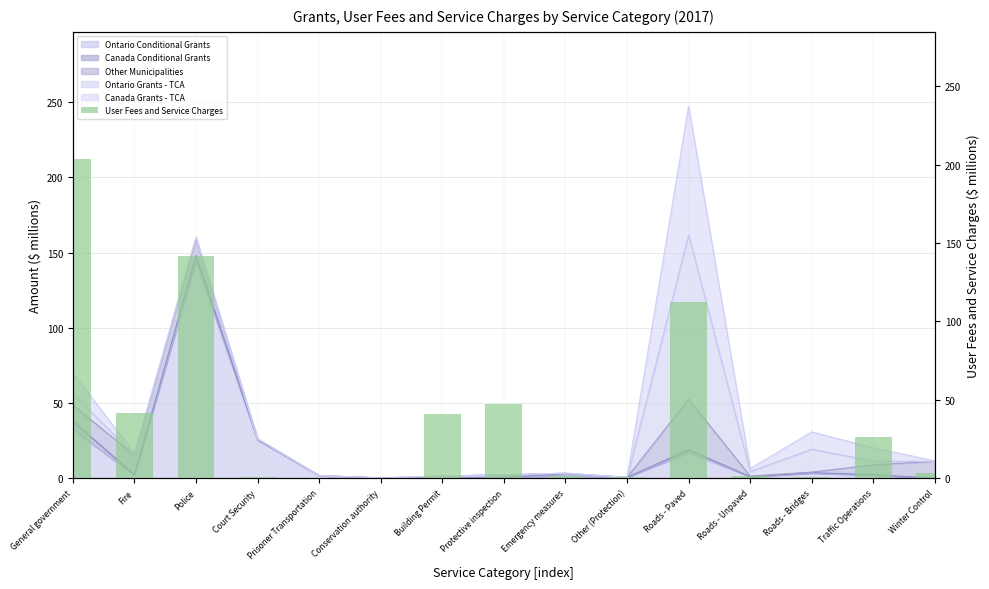

Reading left to right, what are all the values shown in this chart?

203.2	42.0	141.4	1.1	0.1	0.2	41.2	47.7	1.3	0.7	112.7	1.4	1.0	26.7	3.7